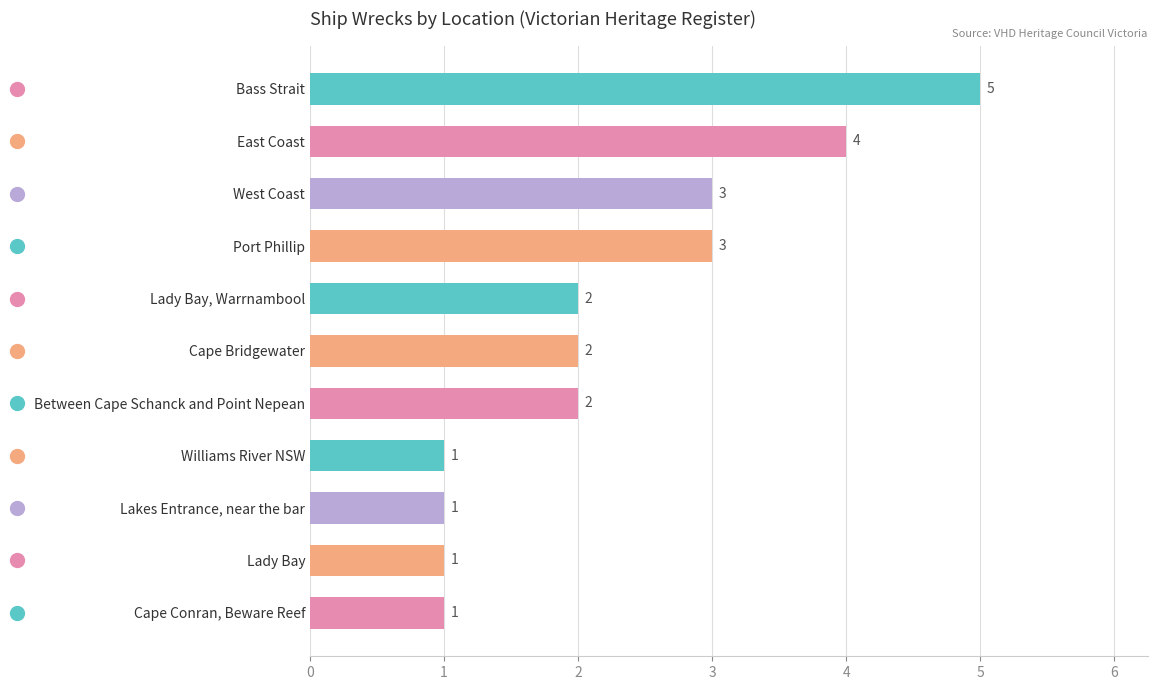

Count the values in the range 1 to 3.

9